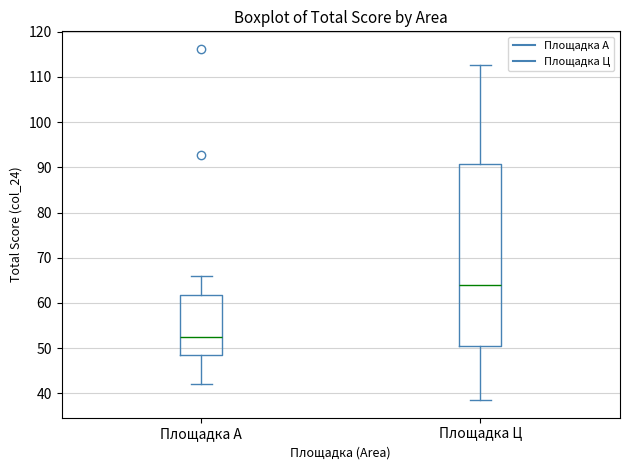

Which box has the highest median line?

Площадка Ц